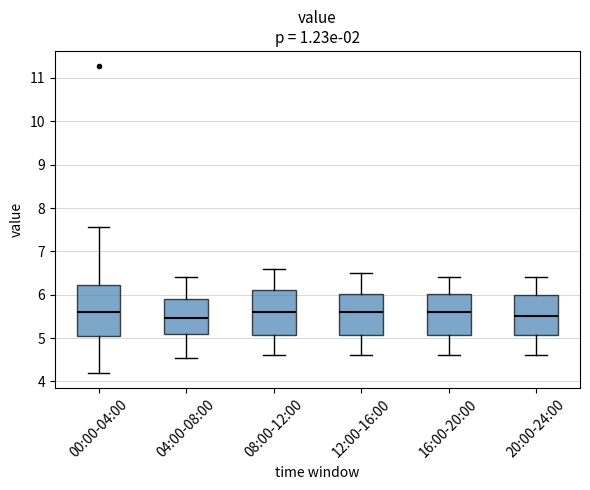

Reading left to right, read every box against the y-axis: the position of its median line, the range the box covers, and the ends of its whiskers. The values are not printed on the chart, so give them approximately, as read against the axis.

00:00-04:00: median 5.6, box 5.0 to 6.2, whiskers 4.2 to 7.6
04:00-08:00: median 5.5, box 5.1 to 5.9, whiskers 4.6 to 6.4
08:00-12:00: median 5.6, box 5.1 to 6.1, whiskers 4.6 to 6.6
12:00-16:00: median 5.6, box 5.1 to 6.0, whiskers 4.6 to 6.5
16:00-20:00: median 5.6, box 5.1 to 6.0, whiskers 4.6 to 6.4
20:00-24:00: median 5.5, box 5.1 to 6.0, whiskers 4.6 to 6.4